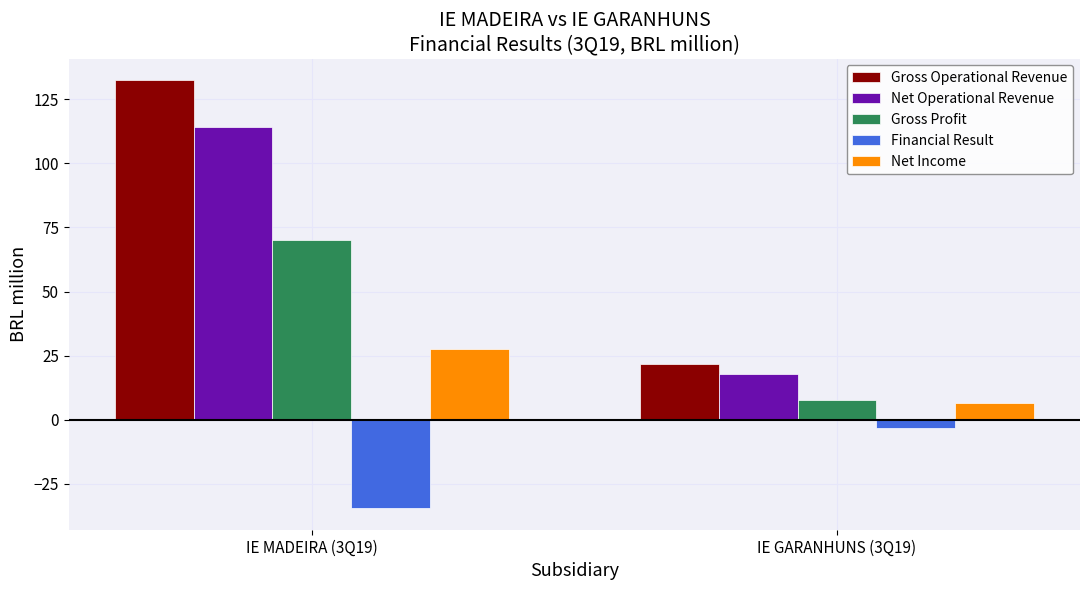

Between IE MADEIRA (3Q19) and IE GARANHUNS (3Q19), which series saw the biggest shift?

Gross Operational Revenue